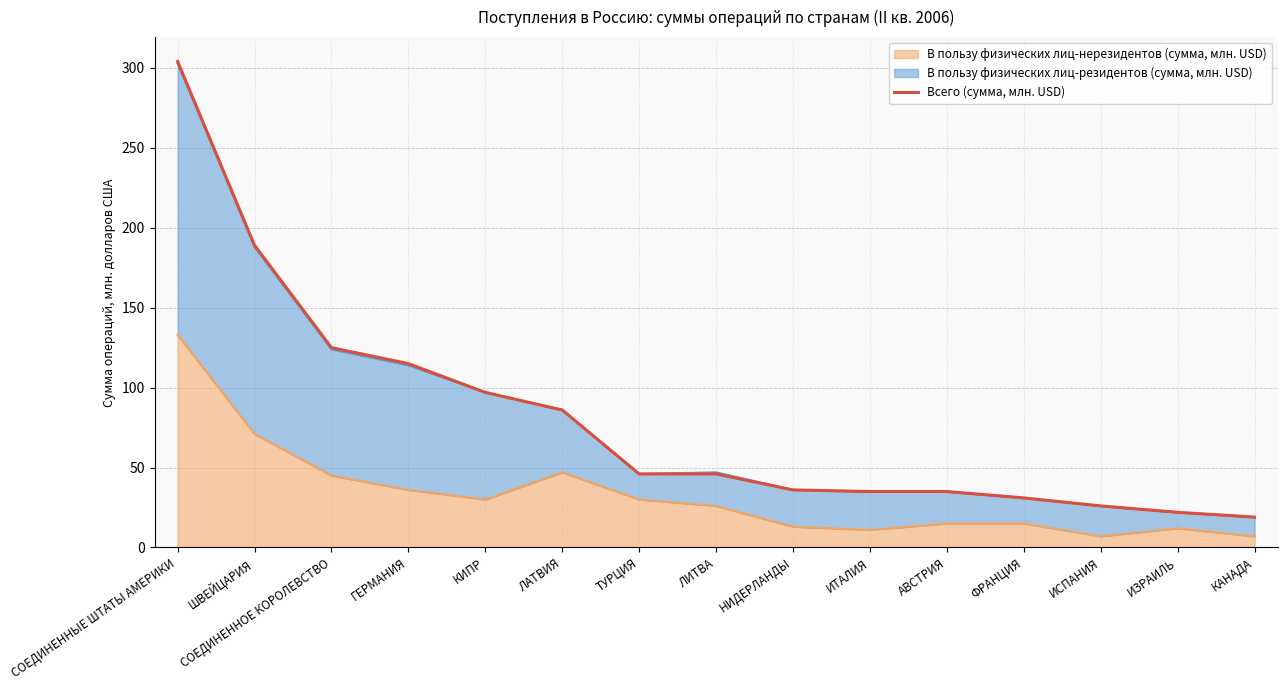

List the labels in order of value, smallest first.

КАНАДА, ИЗРАИЛЬ, ИСПАНИЯ, ФРАНЦИЯ, ИТАЛИЯ, АВСТРИЯ, НИДЕРЛАНДЫ, ТУРЦИЯ, ЛИТВА, ЛАТВИЯ, КИПР, ГЕРМАНИЯ, СОЕДИНЕННОЕ КОРОЛЕВСТВО, ШВЕЙЦАРИЯ, СОЕДИНЕННЫЕ ШТАТЫ АМЕРИКИ